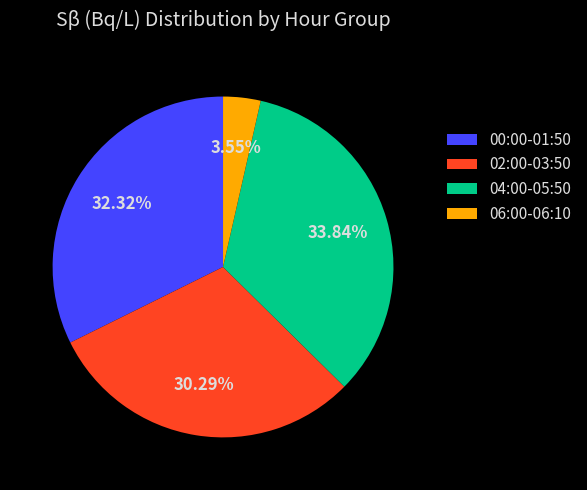

Between 06:00-06:10 and 00:00-01:50, which is larger?

00:00-01:50